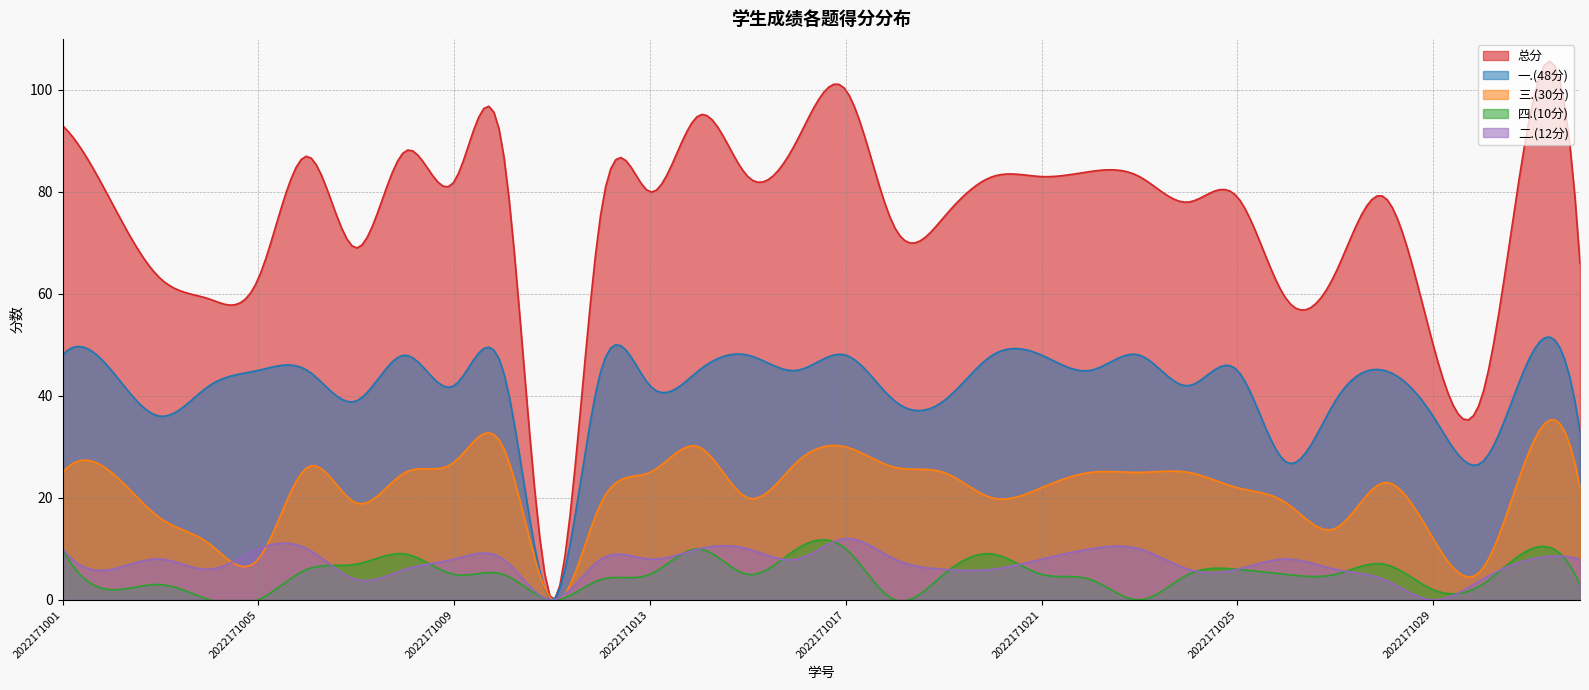

Which series changed the most between 2022171001 and 2022171005?

总分